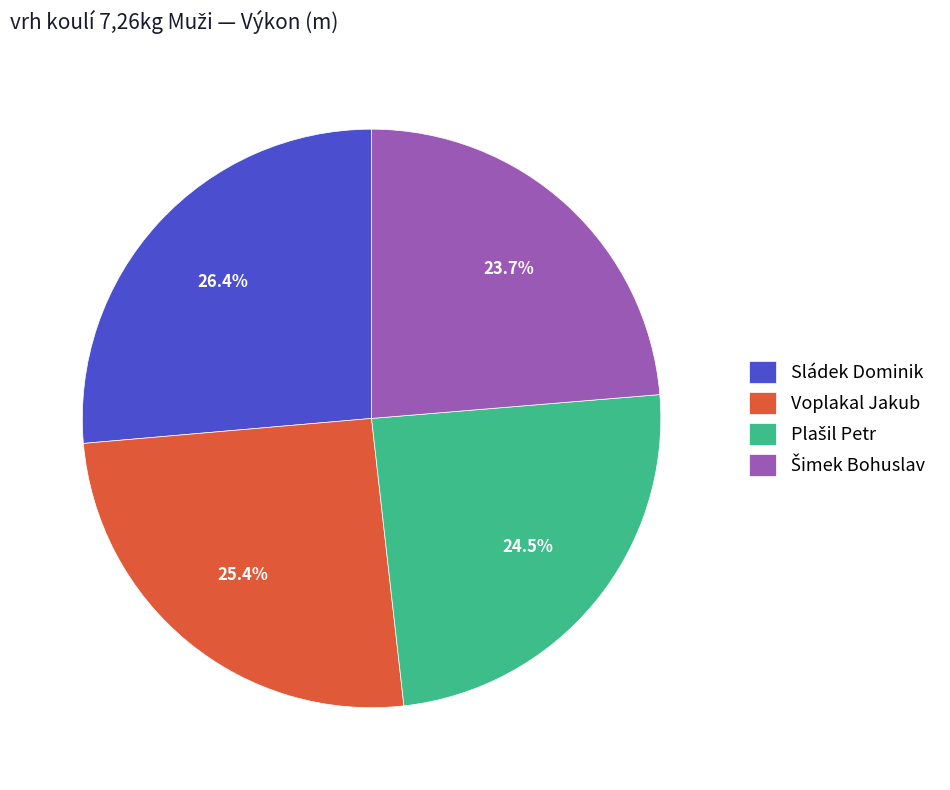

To the nearest percent, what percentage of the pie is Voplakal Jakub?

25%